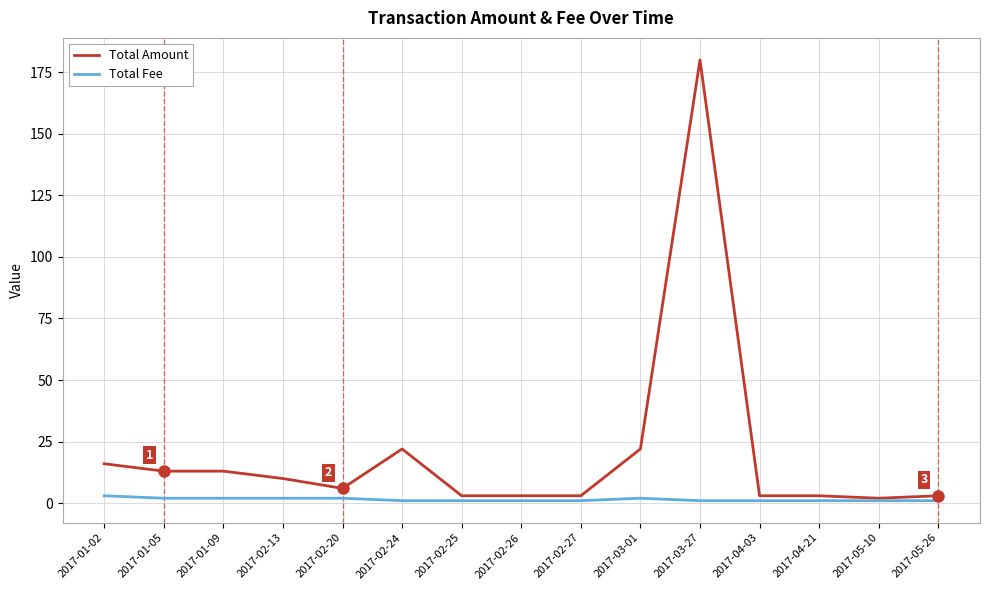

What position from the right is 2017-02-20?

11